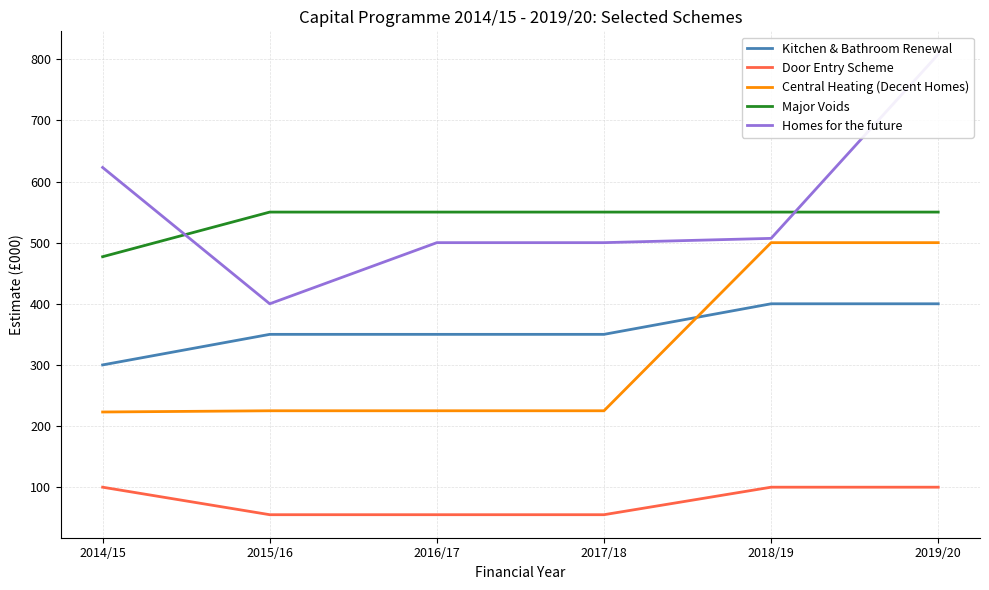

How many lines are shown in the chart?

5